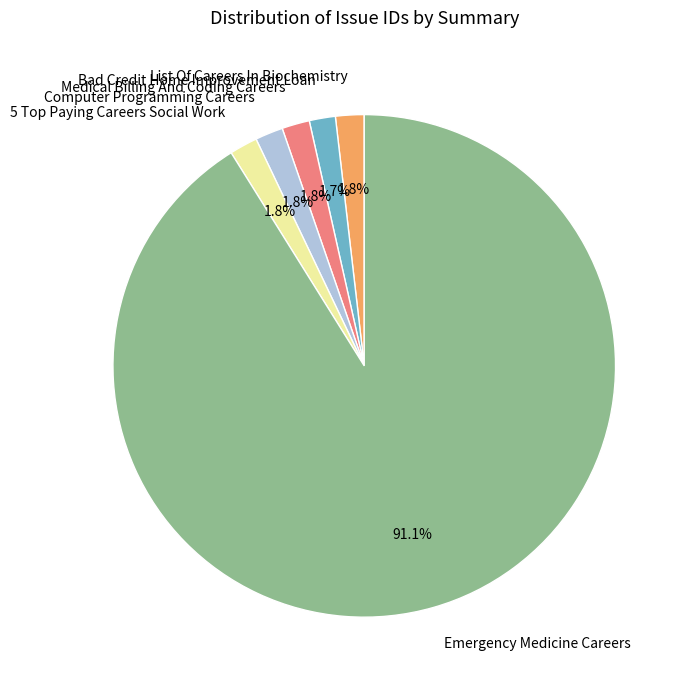

Which slice represents more than half of the pie?

Emergency Medicine Careers